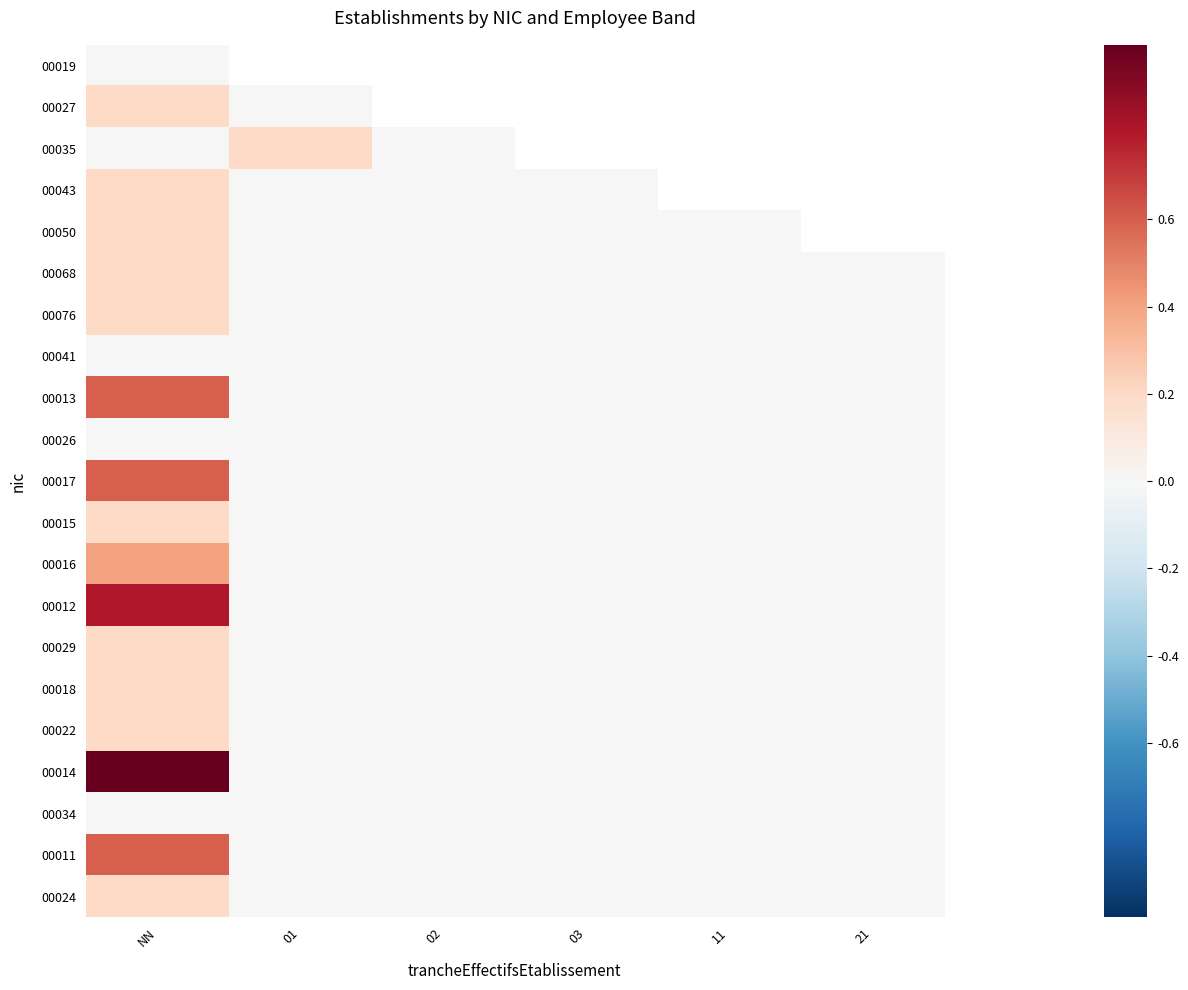

Between 03 and 11, which is larger?

11